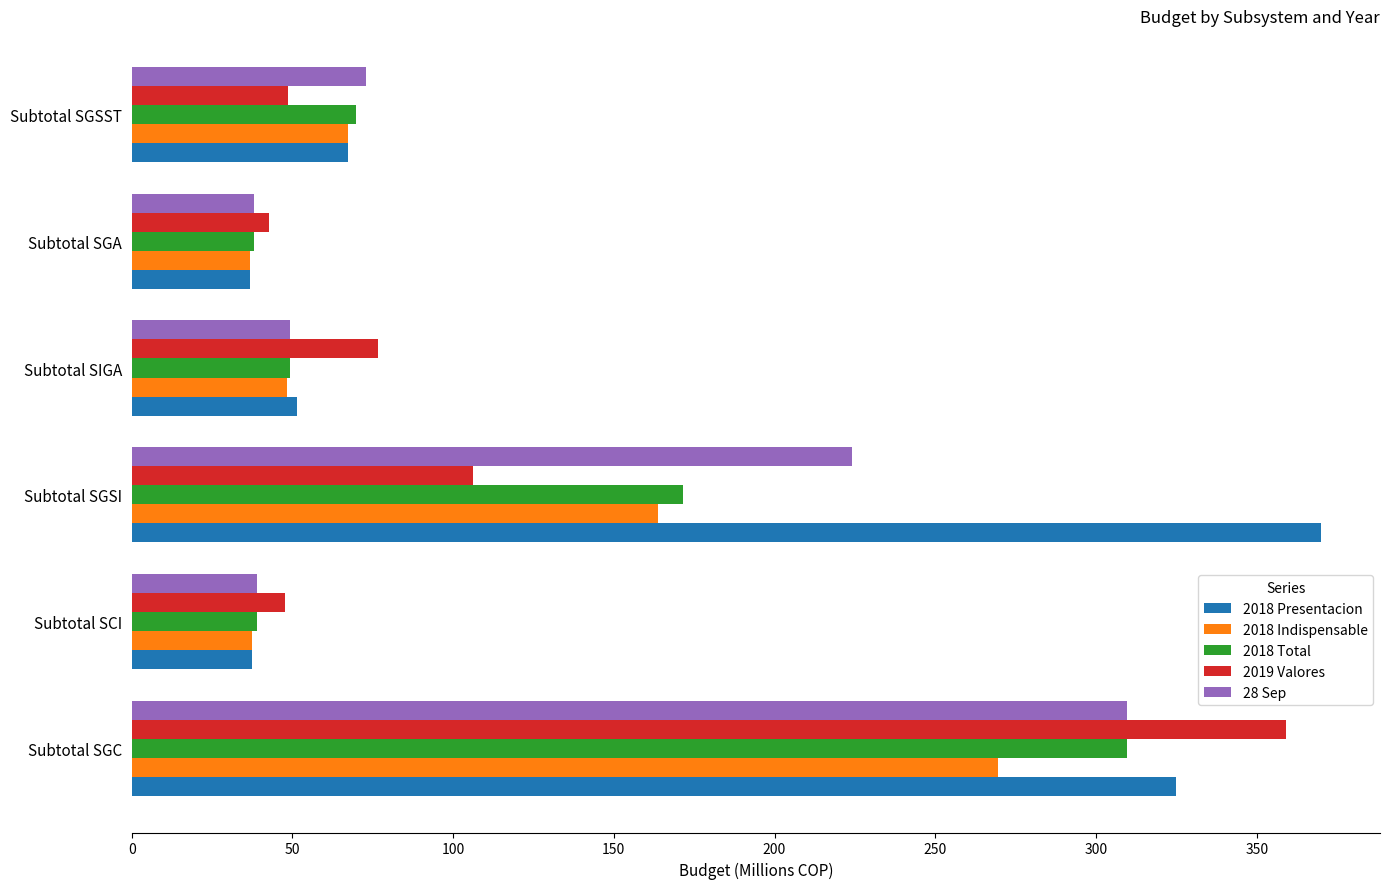

The 2018 Presentacion series shows 193.2 at Subtotal SGC. True or false?

False